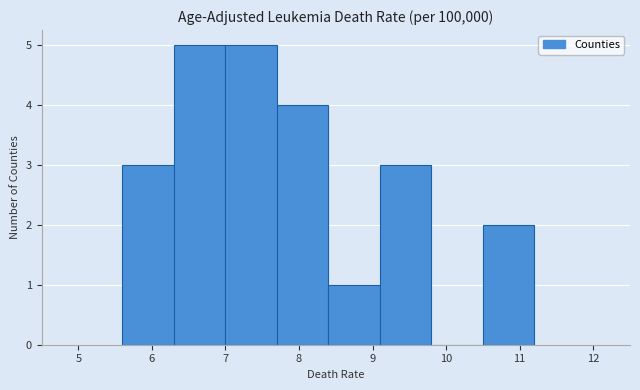

How tall is the bar that spans 7.7 to 8.4 on the x-axis? The values are not printed on the chart, so give them approximately, as read against the axis.

4